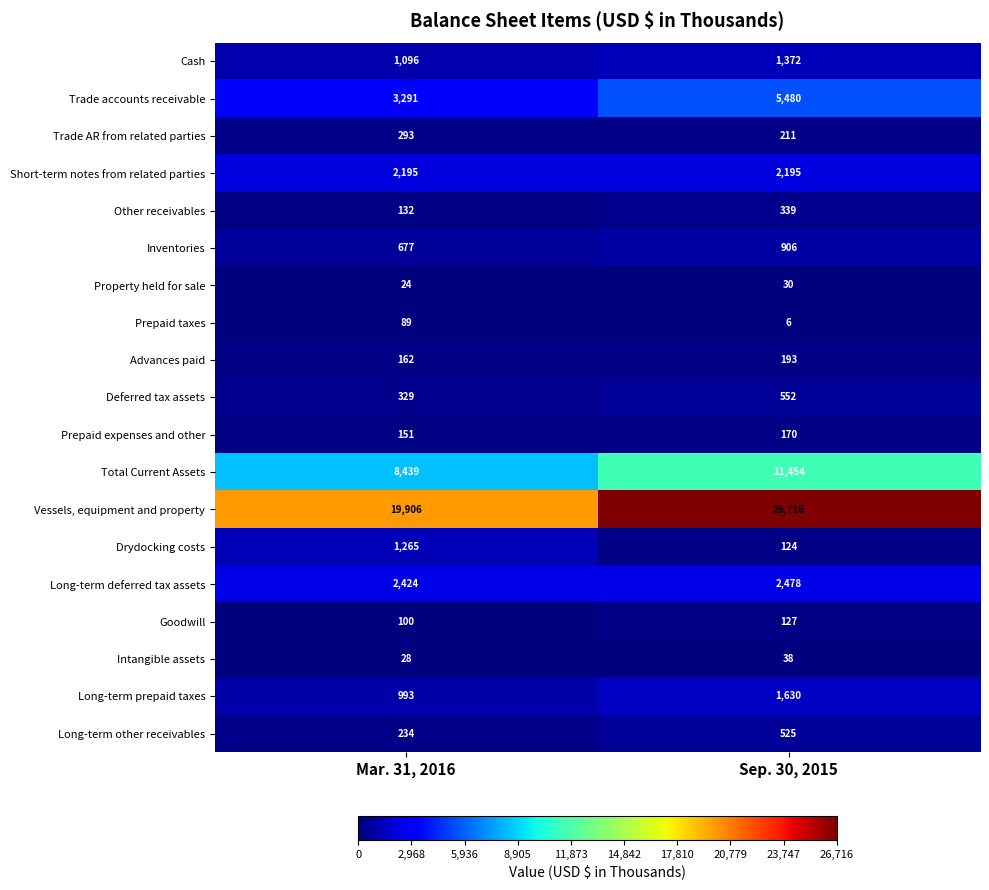

What is the difference between the maximum and minimum values in the Trade AR from related parties series?

82